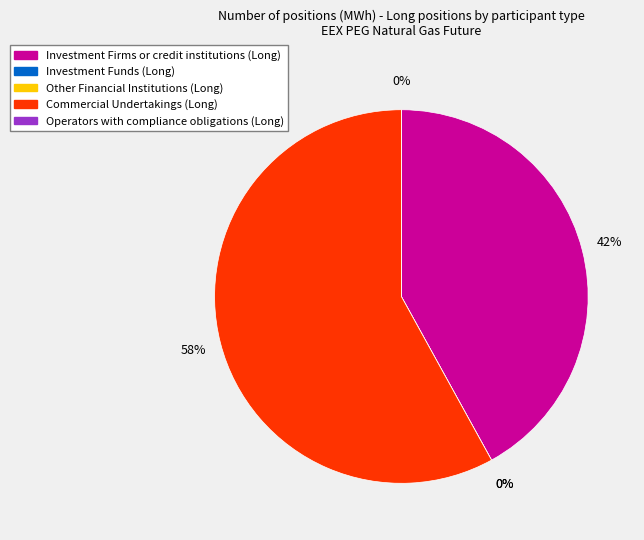

What is the total percentage of Investment Funds (Long) and Investment Firms or credit institutions (Long)?

42.0%